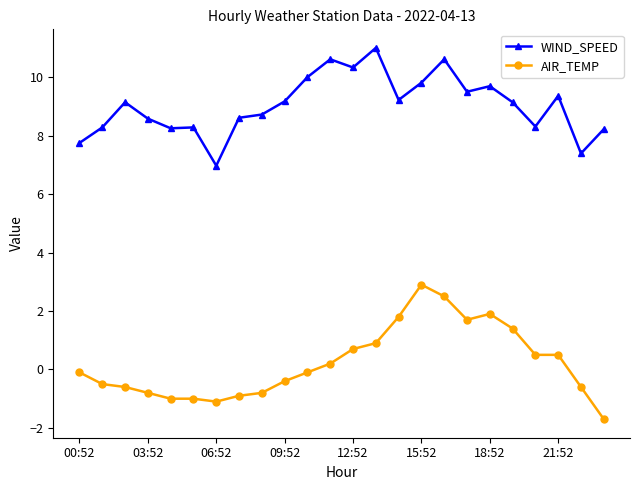

True or false: AIR_TEMP and WIND_SPEED intersect in this chart.

False